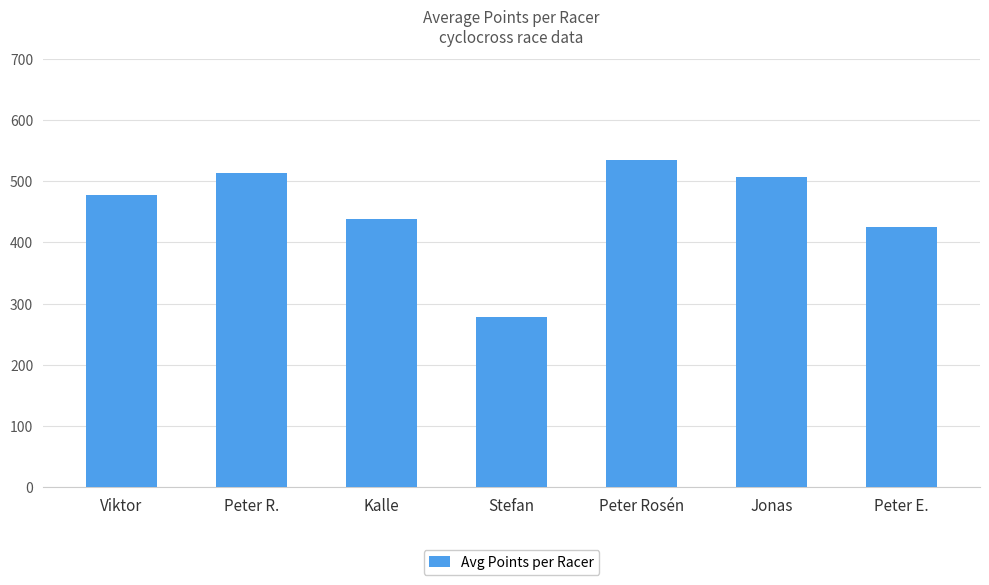

What is the label of the 2nd bar from the left?

Peter R.